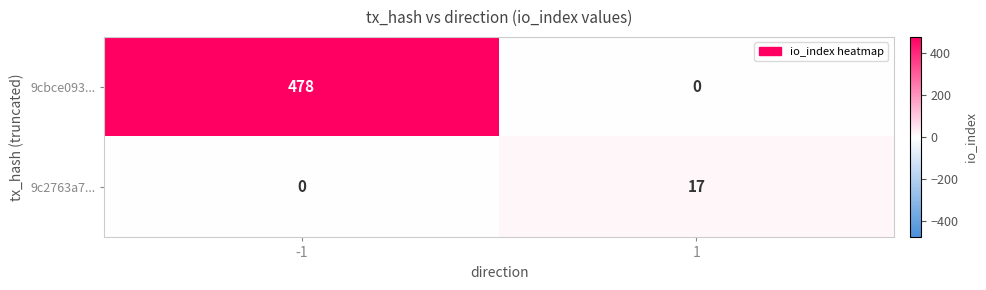

What is the spread (max minus min) of values at 1?

17